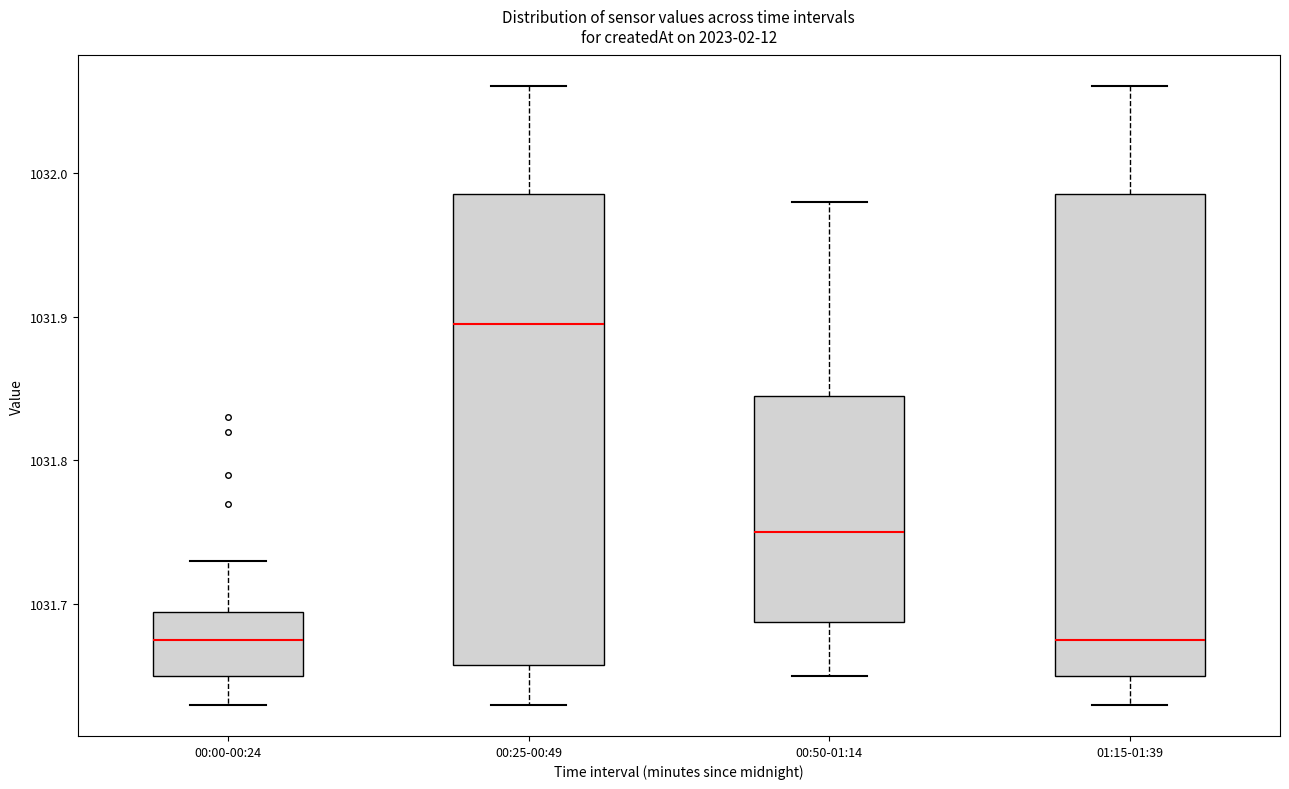

Where does the median line of the box for 00:50-01:14 sit on the y-axis? The values are not printed on the chart, so give them approximately, as read against the axis.

1031.75